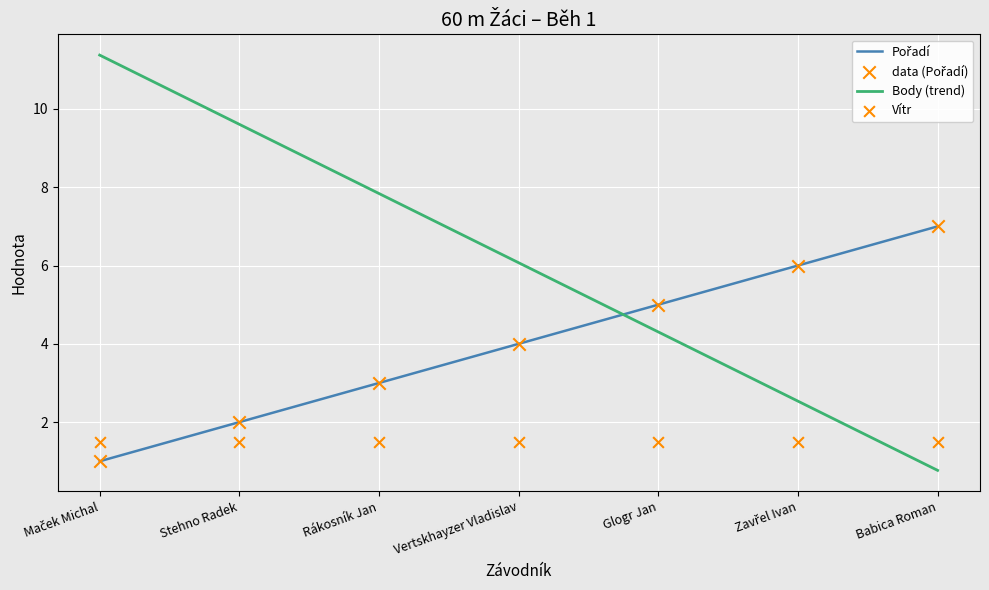

Which series has the largest total across all categories?

Body (trend)